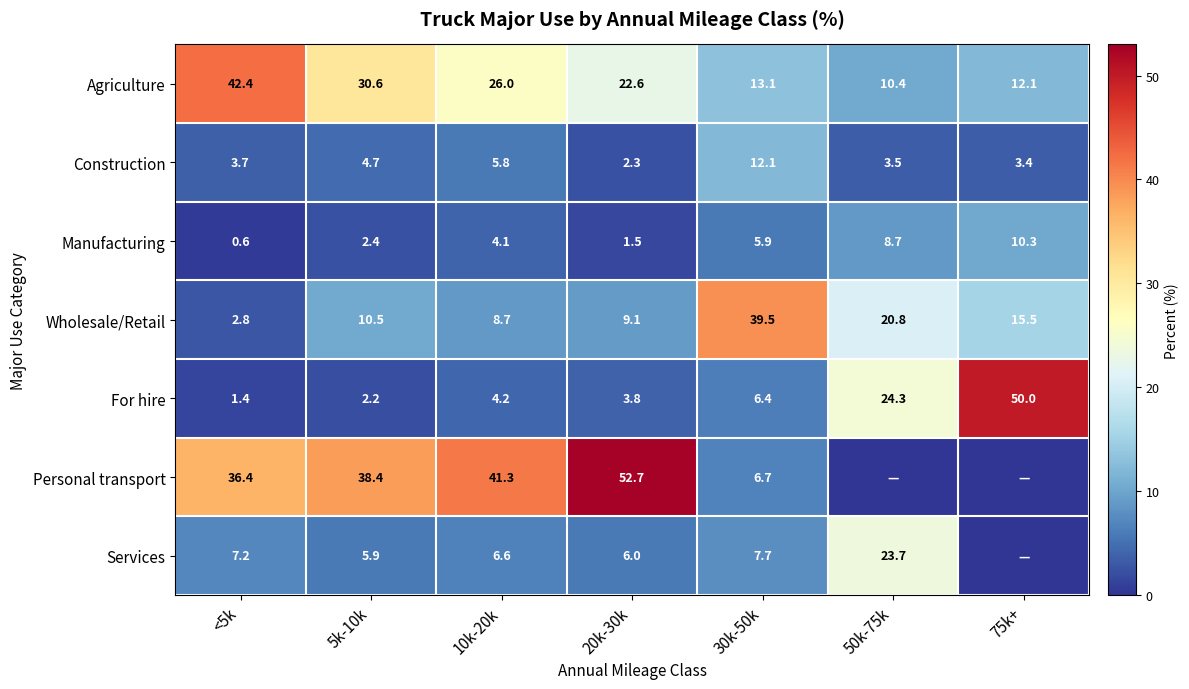

How many series are shown in this chart?

7